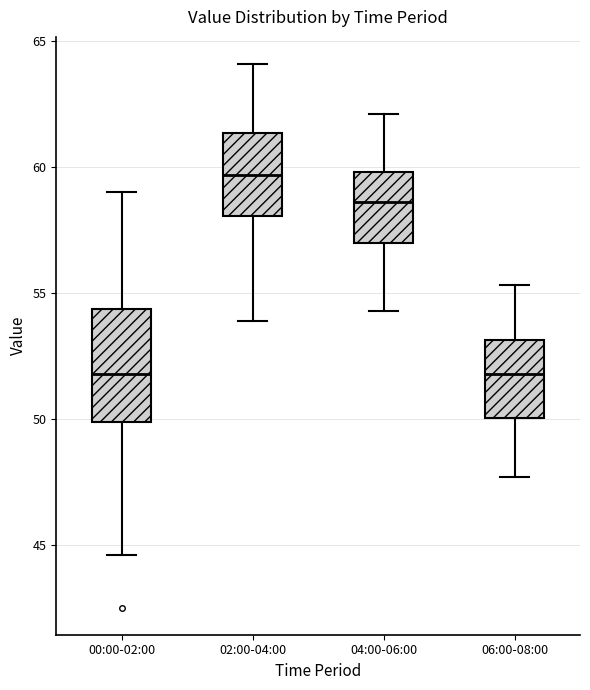

Reading left to right, transcribe this box plot: for each box, give where its median line is, the range the box spans, and where its two whiskers end, as read against the y-axis. The values are not printed on the chart, so give them approximately, as read against the axis.

00:00-02:00: median 52.0, box 50.0 to 54.5, whiskers 44.5 to 59.0
02:00-04:00: median 59.5, box 58.0 to 61.5, whiskers 54.0 to 64.0
04:00-06:00: median 58.5, box 57.0 to 60.0, whiskers 54.5 to 62.0
06:00-08:00: median 52.0, box 50.0 to 53.0, whiskers 47.5 to 55.5